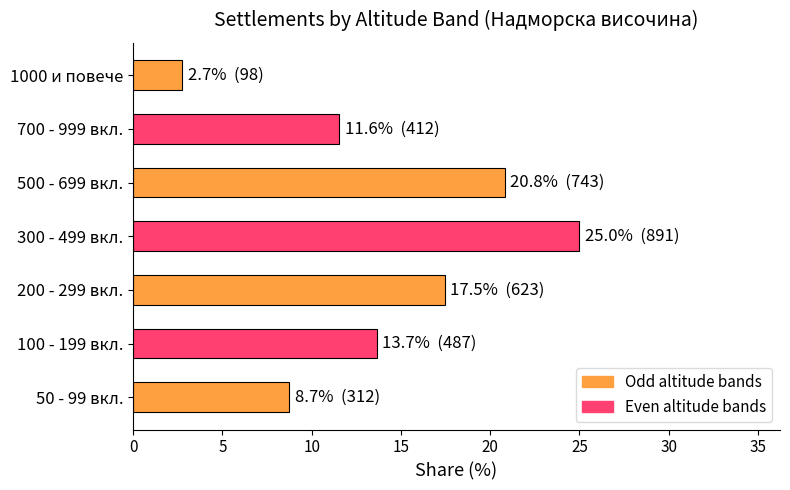

List the labels in order of value, largest first.

300 - 499 вкл., 500 - 699 вкл., 200 - 299 вкл., 100 - 199 вкл., 700 - 999 вкл., 50 - 99 вкл., 1000 и повече